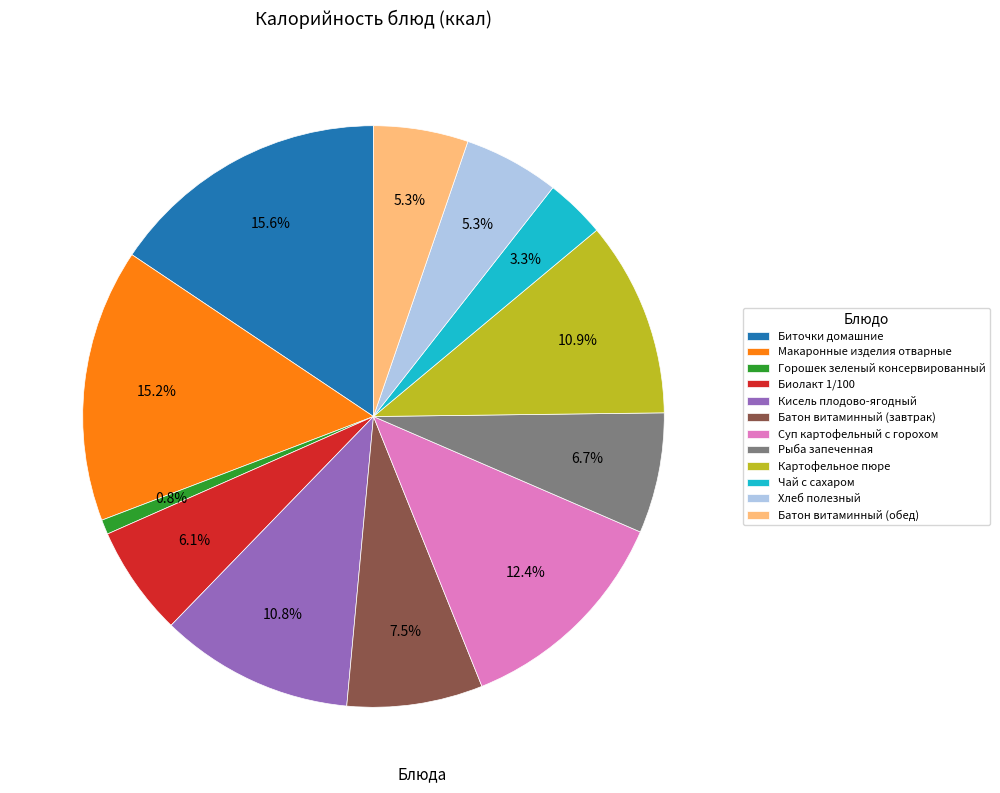

Which has a higher value, Биолакт 1/100 or Батон витаминный (завтрак)?

Батон витаминный (завтрак)